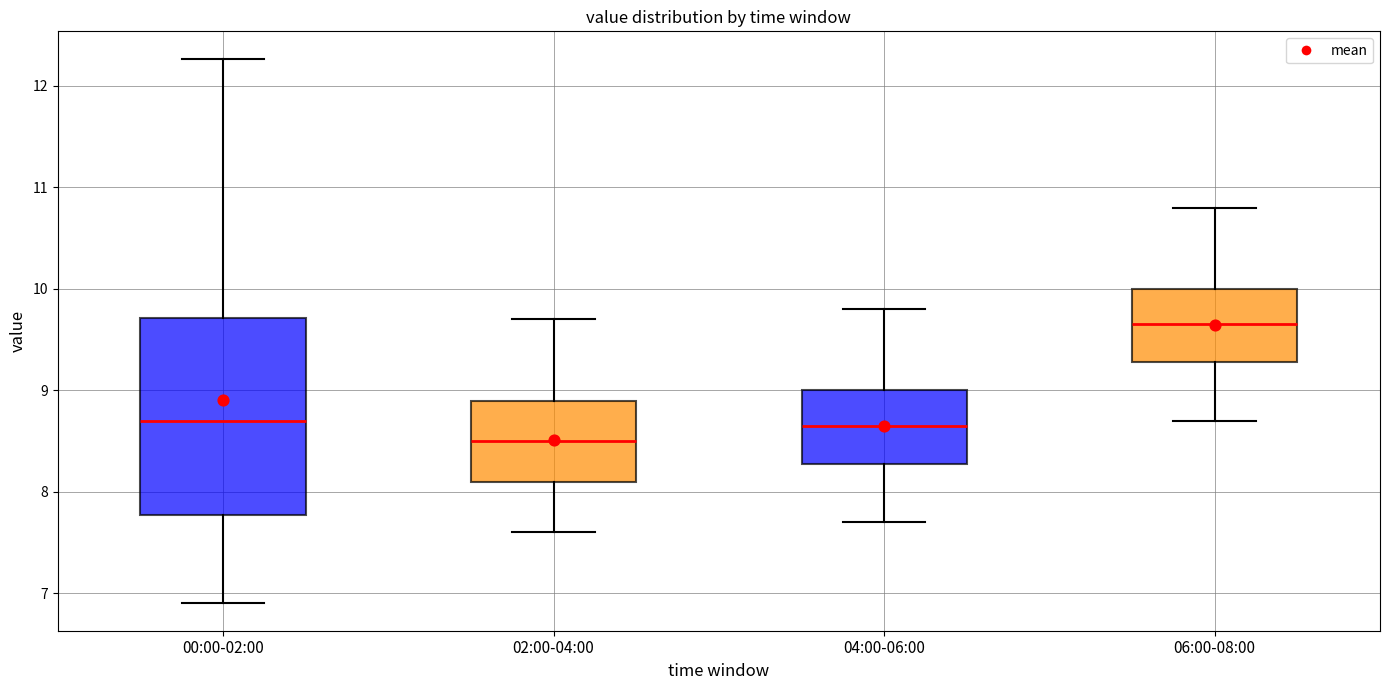

Reading left to right, transcribe this box plot: for each box, give where its median line is, the range the box spans, and where its two whiskers end, as read against the y-axis. The values are not printed on the chart, so give them approximately, as read against the axis.

00:00-02:00: median 8.7, box 7.8 to 9.7, whiskers 6.9 to 12.3
02:00-04:00: median 8.5, box 8.1 to 8.9, whiskers 7.6 to 9.7
04:00-06:00: median 8.7, box 8.3 to 9.0, whiskers 7.7 to 9.8
06:00-08:00: median 9.7, box 9.3 to 10.0, whiskers 8.7 to 10.8